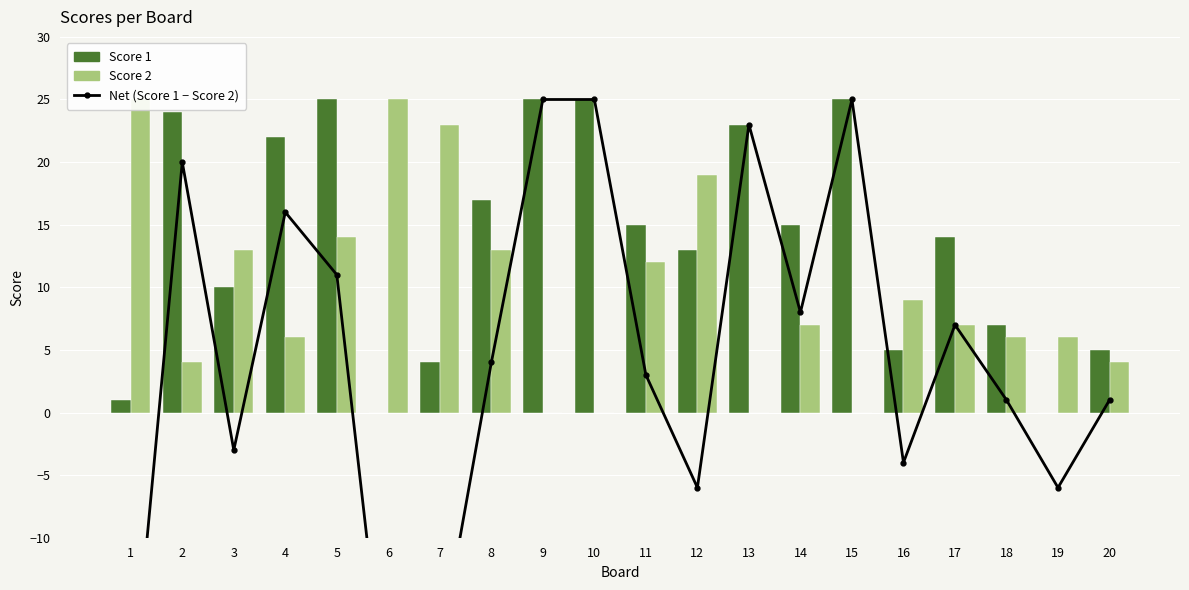

What is the average value of the Net (Score 1 − Score 2) series?

4